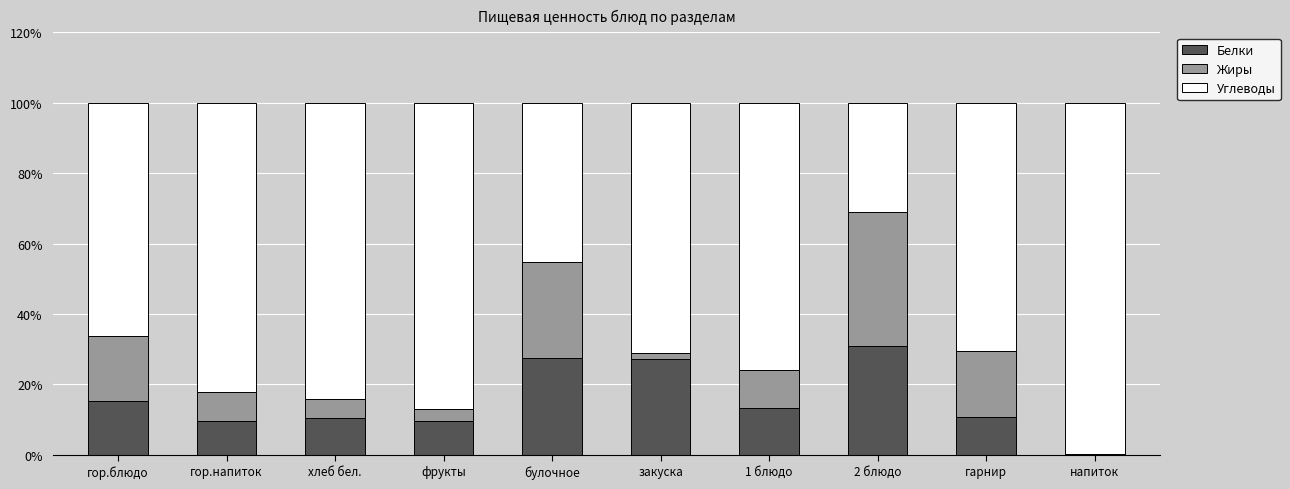

Which category has the highest value in the Белки series?

2 блюдо